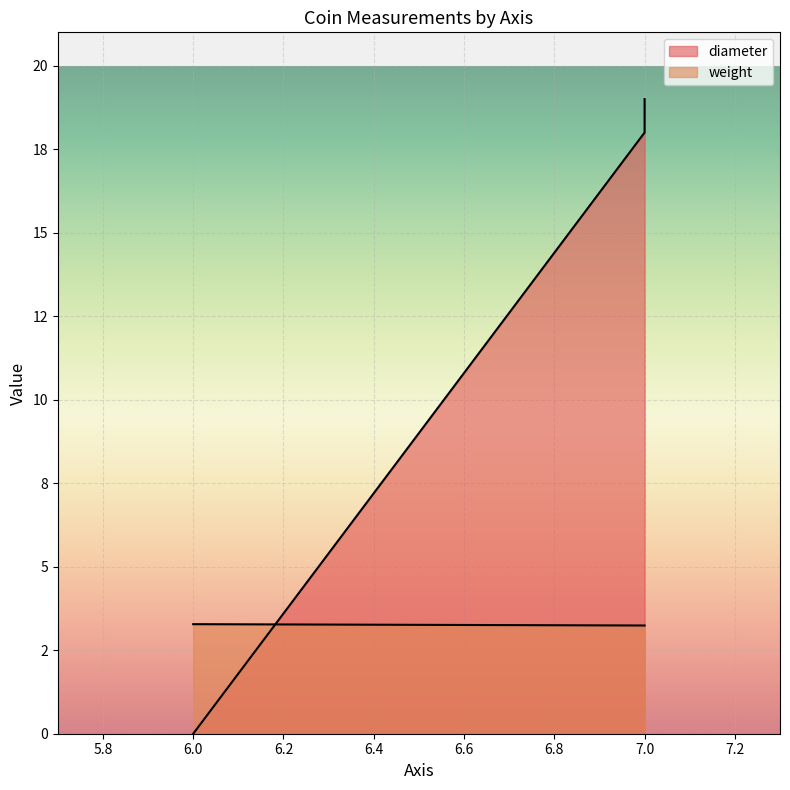

Which category has the lowest value in the diameter series?

6